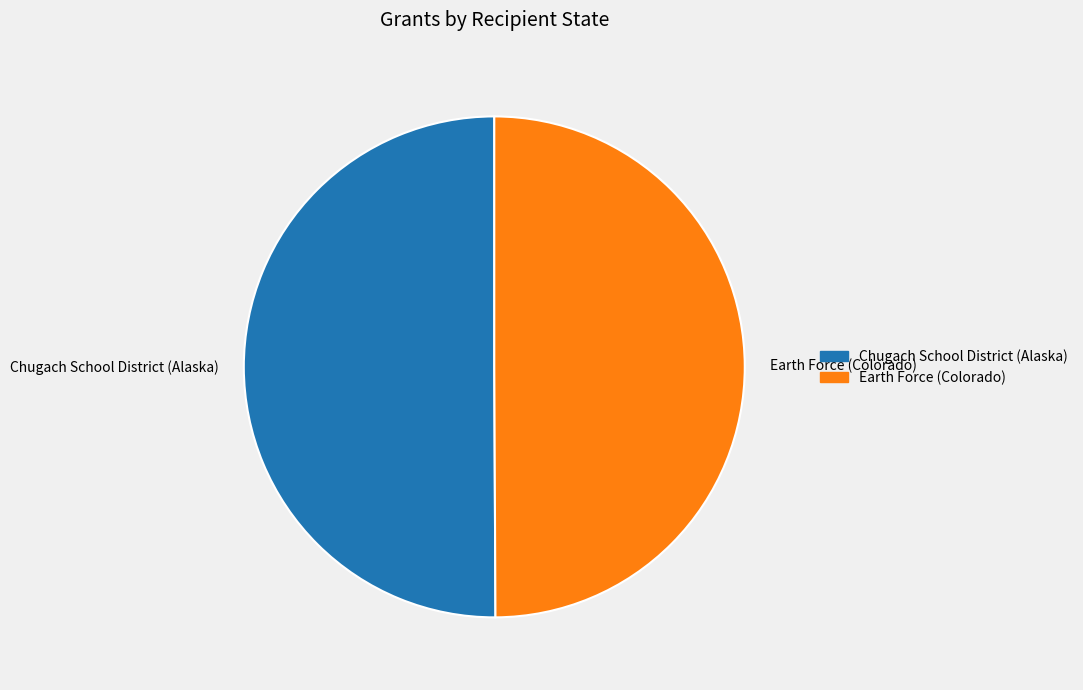

Approximately how many times larger is the value at Chugach School District (Alaska) compared to Earth Force (Colorado)?

1.0